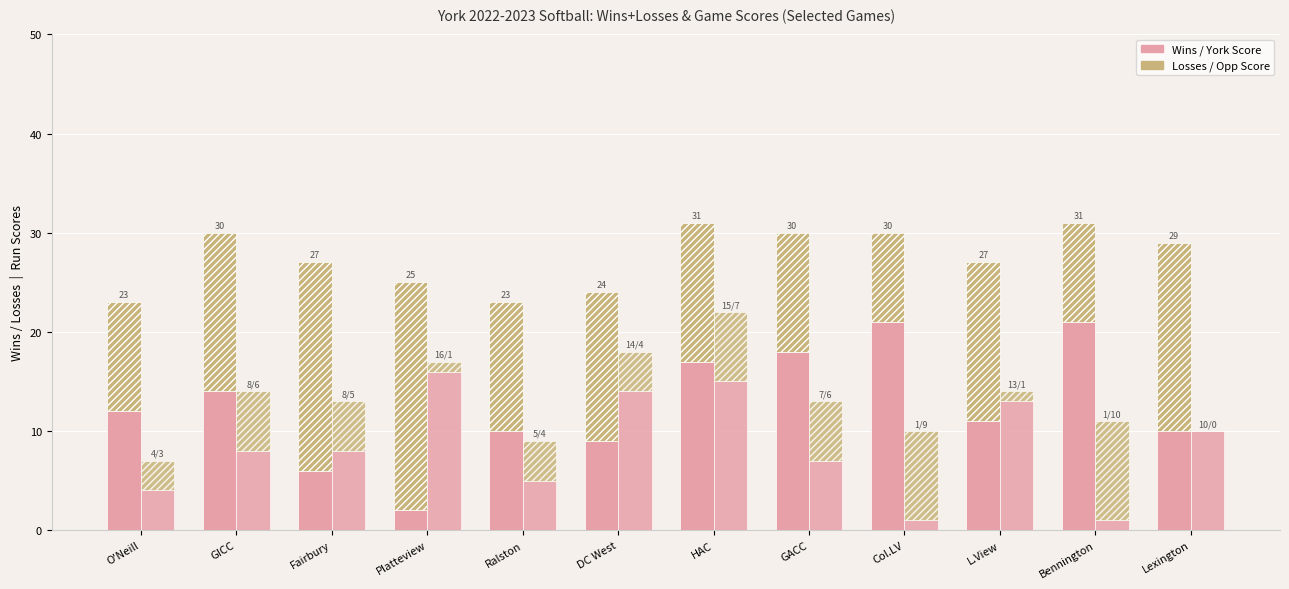

What is the sum of all York Score (Wins) values?

151